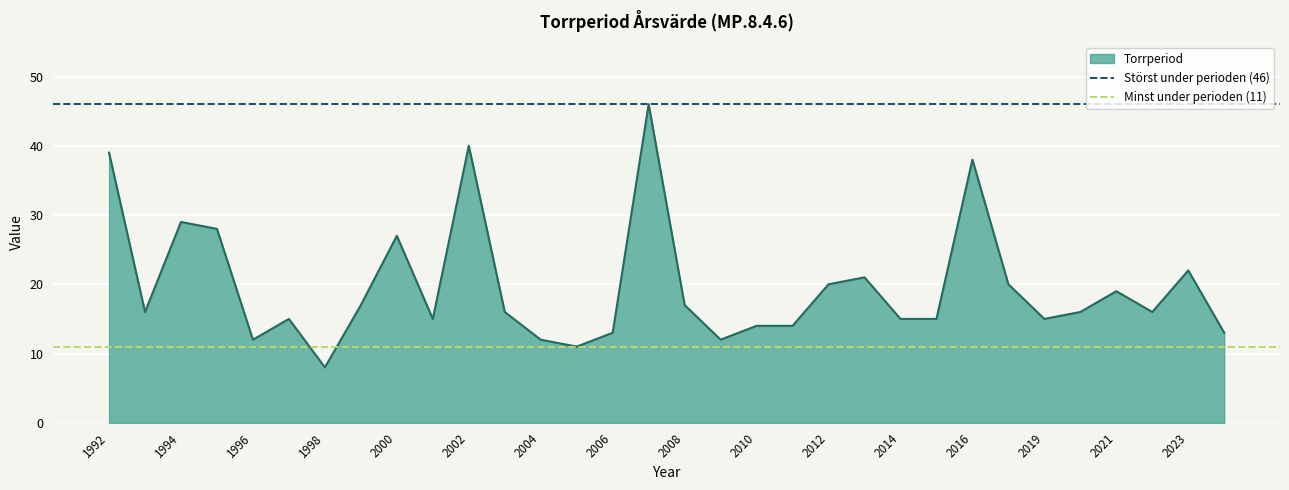

What is the greatest value displayed?

46